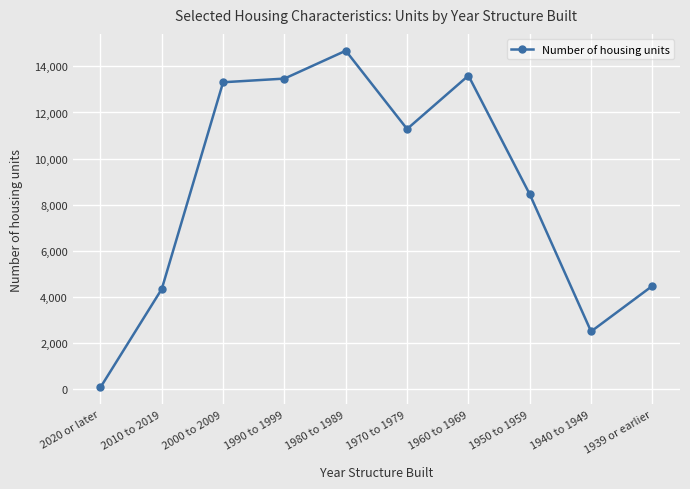

Where is the data nearest to the value 7373?

1950 to 1959